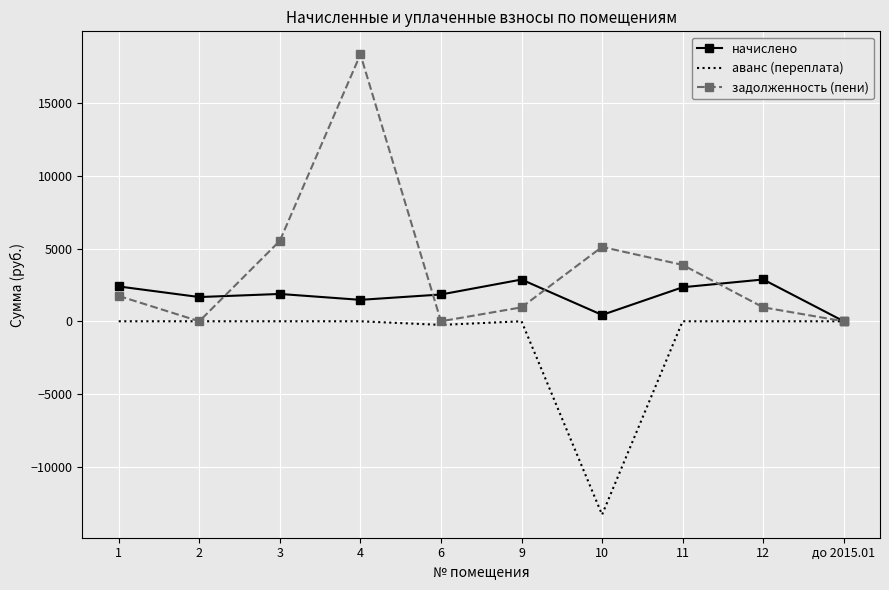

At which category is the sum across all series the highest?

4